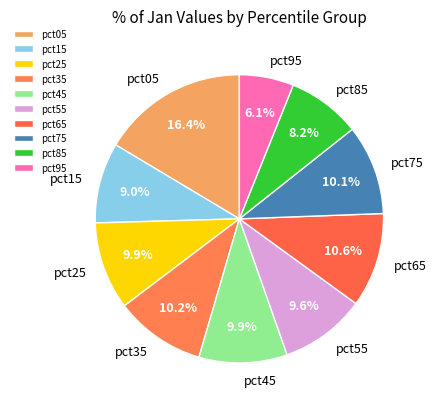

To the nearest percent, what portion does pct15 represent?

9%